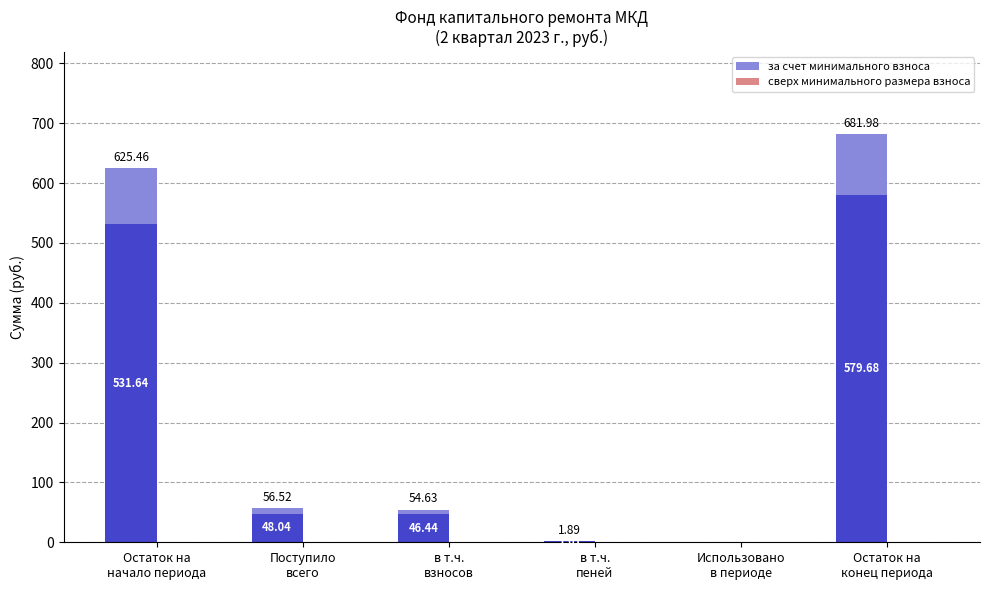

Reading right to left, list all the values displayed in this chart.

за счет минимального взноса: Остаток на
конец периода=682.0	Использовано
в периоде=0.0	в т.ч.
пеней=1.9	в т.ч.
взносов=54.6	Поступило
всего=56.5	Остаток на
начало периода=625.5
сверх минимального размера взноса: Остаток на
конец периода=0.0	Использовано
в периоде=0.0	в т.ч.
пеней=0.0	в т.ч.
взносов=0.0	Поступило
всего=0.0	Остаток на
начало периода=0.0